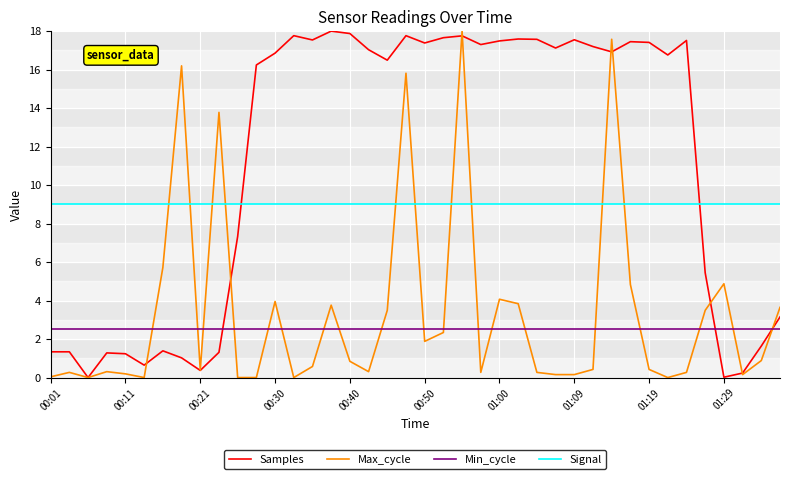

After their last crossing, which series has the higher values: Samples or Signal?

Signal